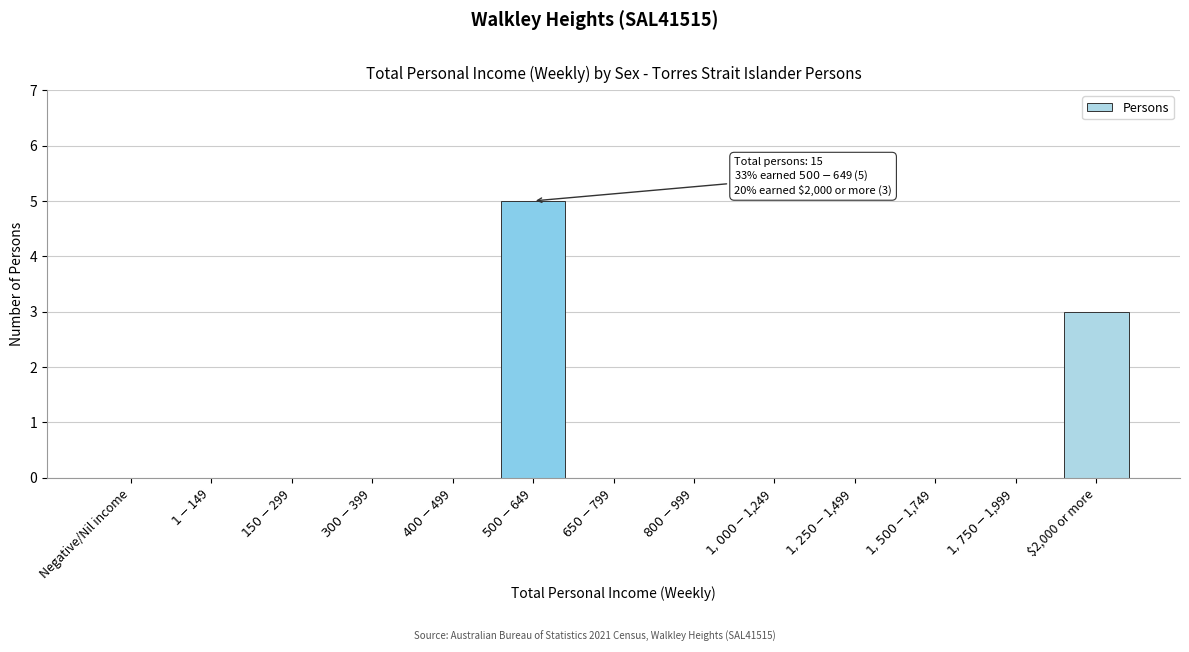

The value at $2,000 or more is 5. True or false?

False